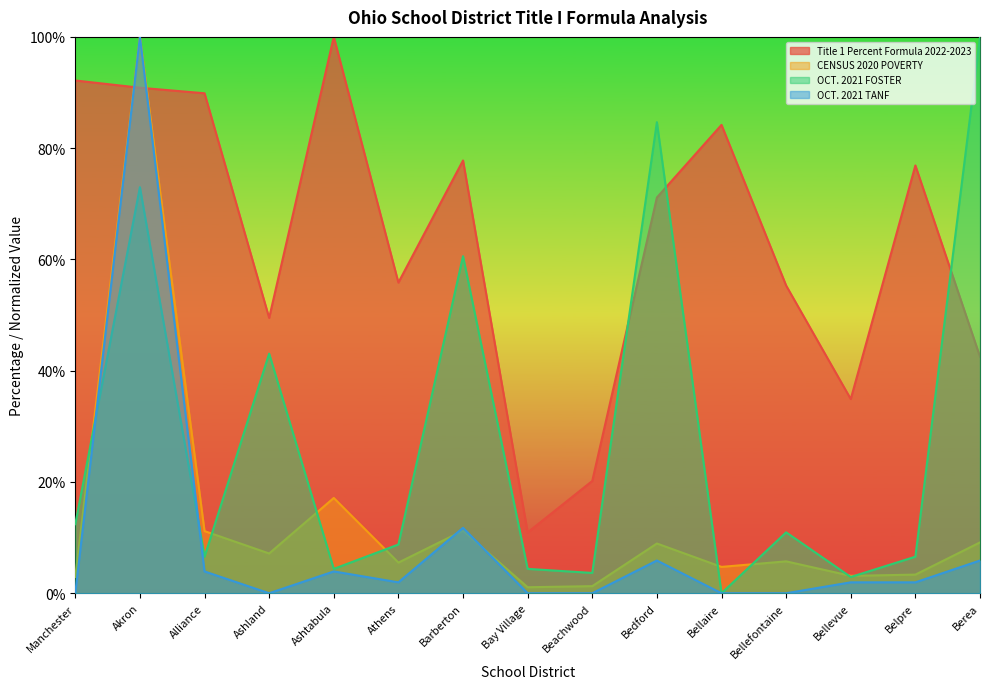

True or false: Title 1 Percent Formula 2022-2023 has more than 2 interior local peaks.

True